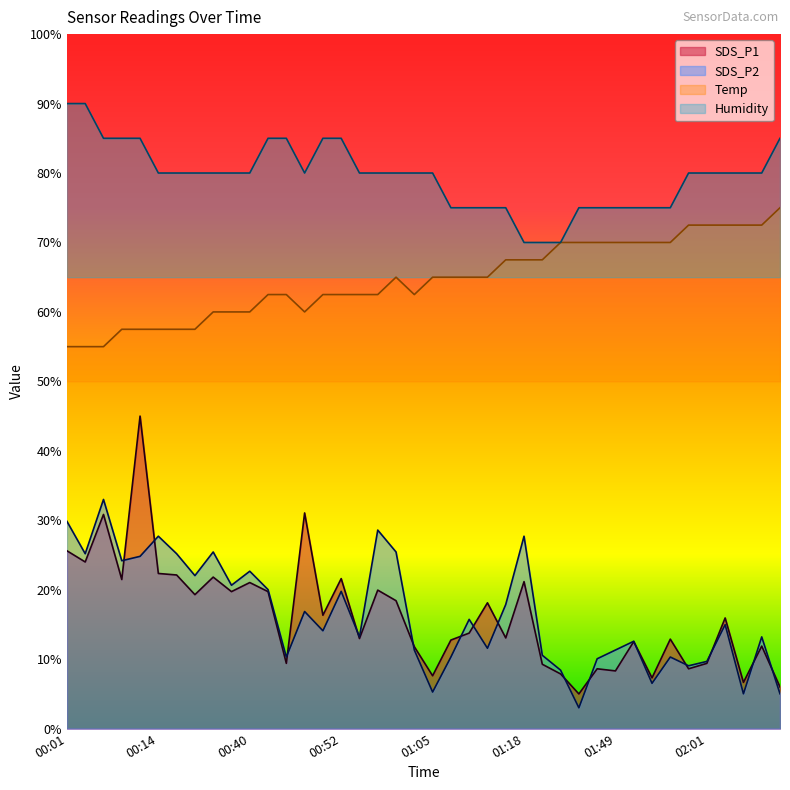

Which series changed the most between 00:09 and 01:00?

Temp